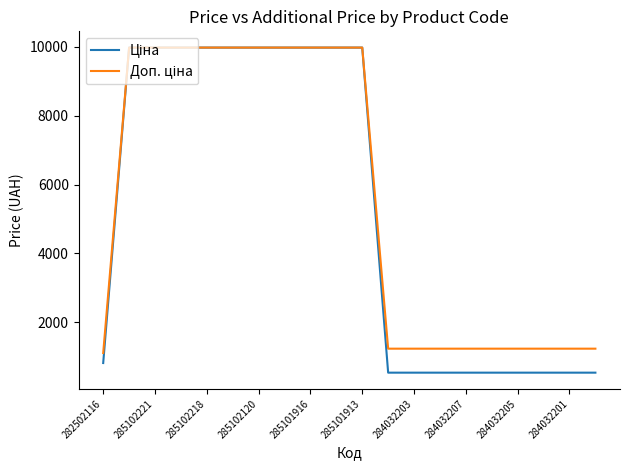

What is the smallest value displayed?

539.0